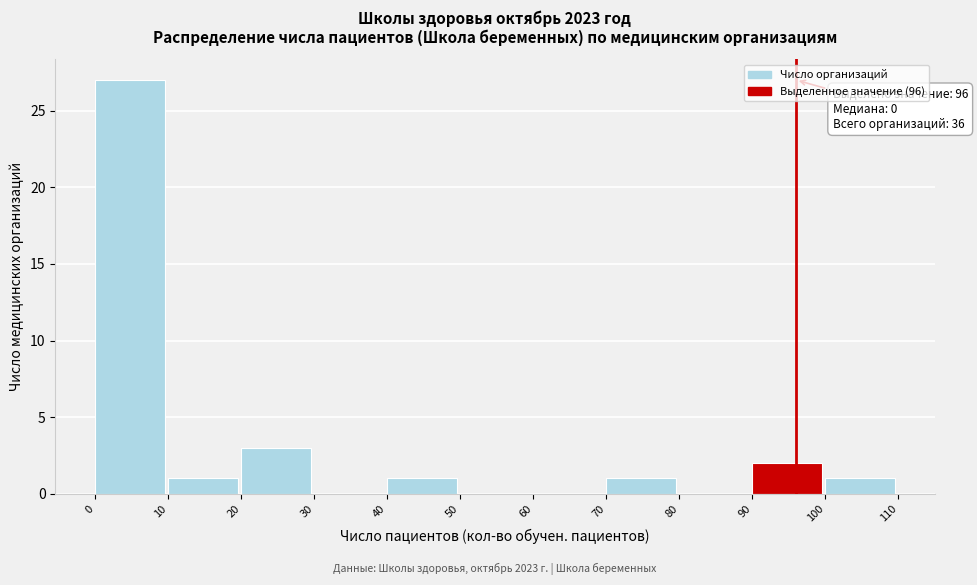

Over which range of the x-axis is the bar tallest?

0 to 10